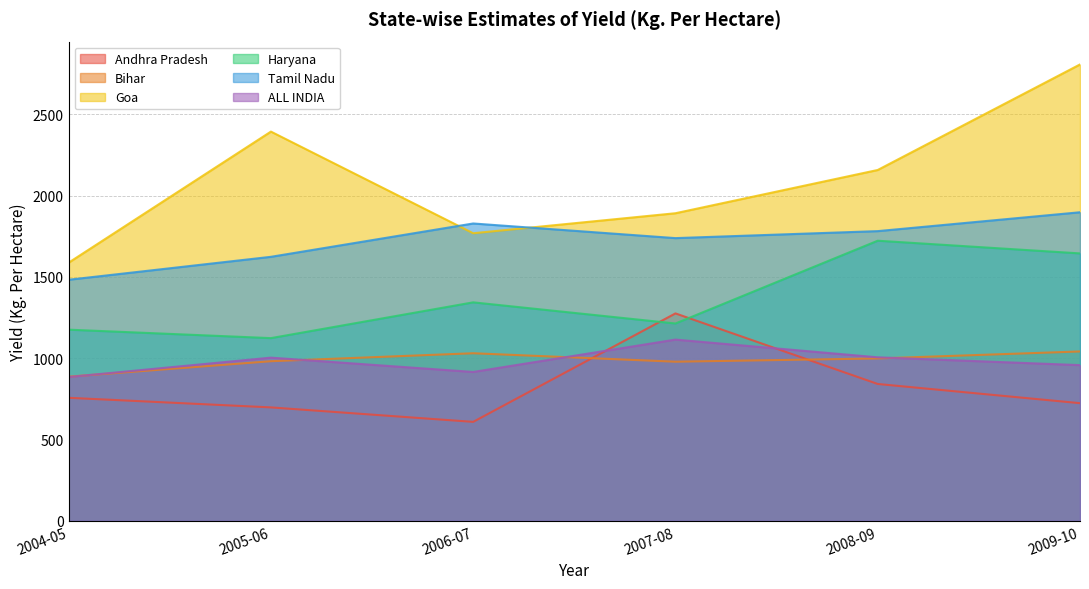

What is the value of the Andhra Pradesh point at the 3rd from the left?

609